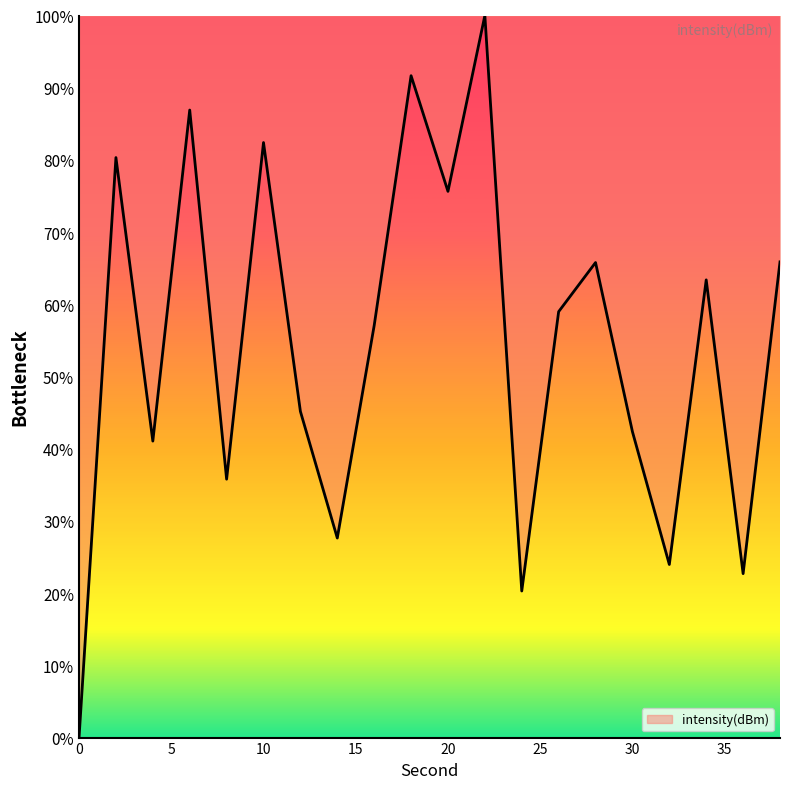

What is the maximum value shown in the chart?

100.0